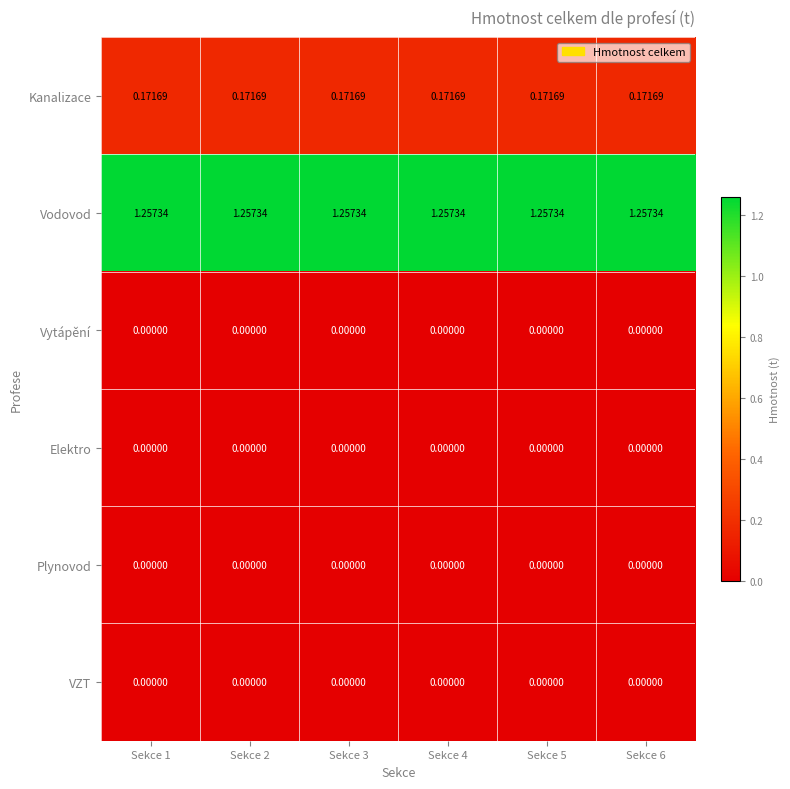

Which series has the largest total across all categories?

Vodovod